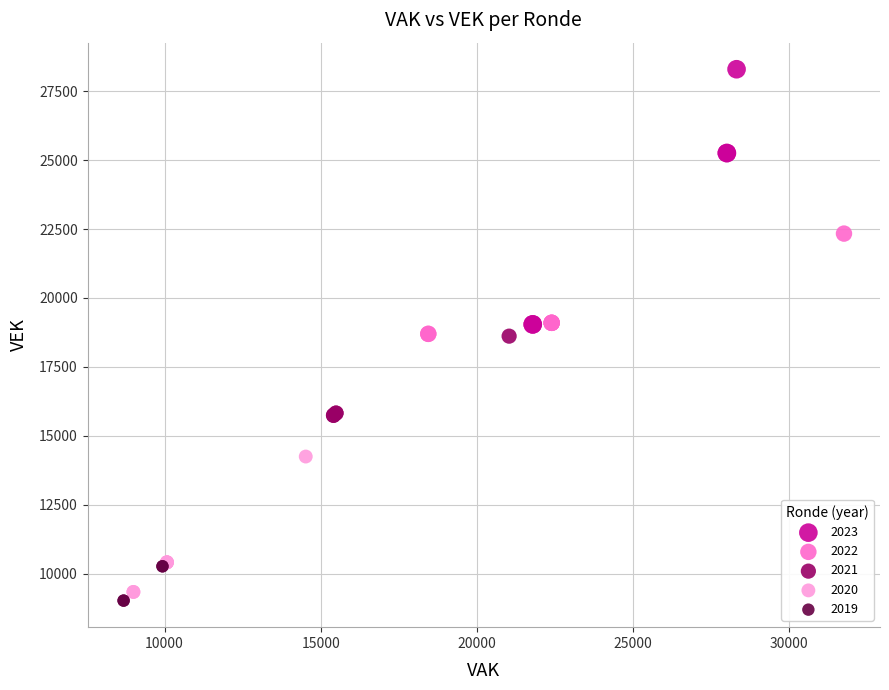

Which series has the largest Y range (max minus min)?

2023